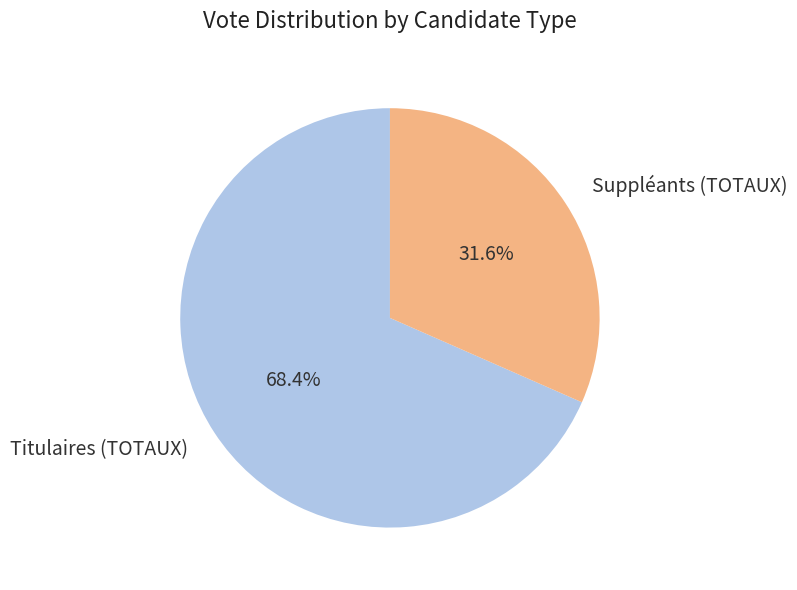

Count the number of slices in the pie.

2